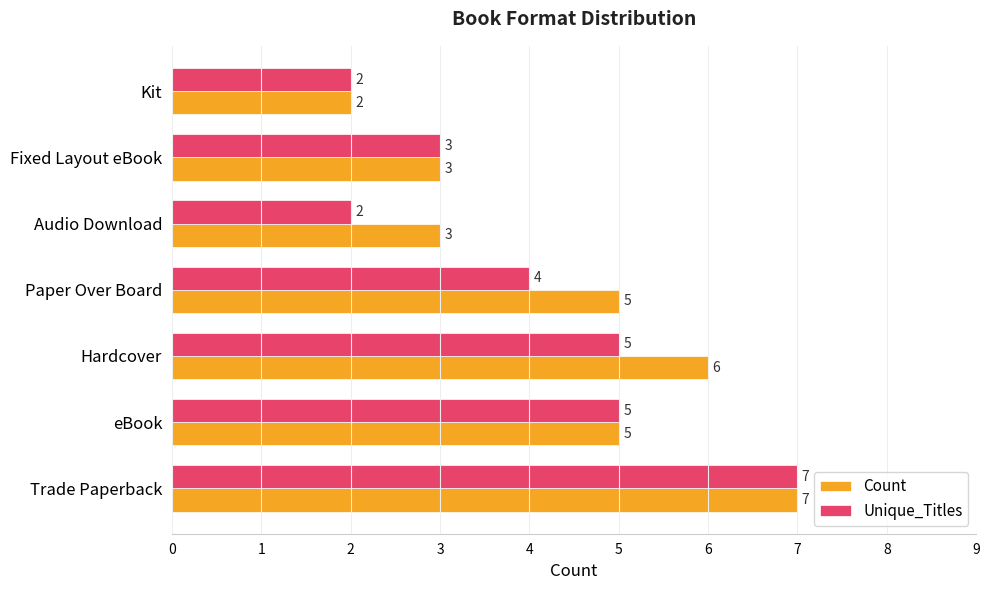

Rank the series by their average value, from lowest to highest.

Unique_Titles, Count